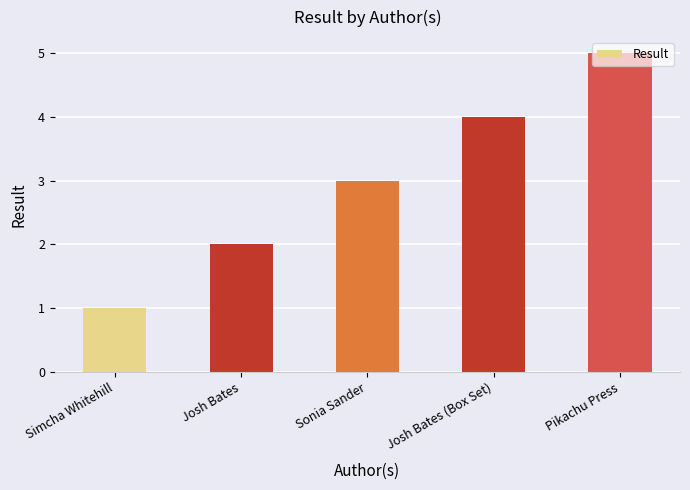

Reading left to right, extract all data points from this chart.

1	2	3	4	5